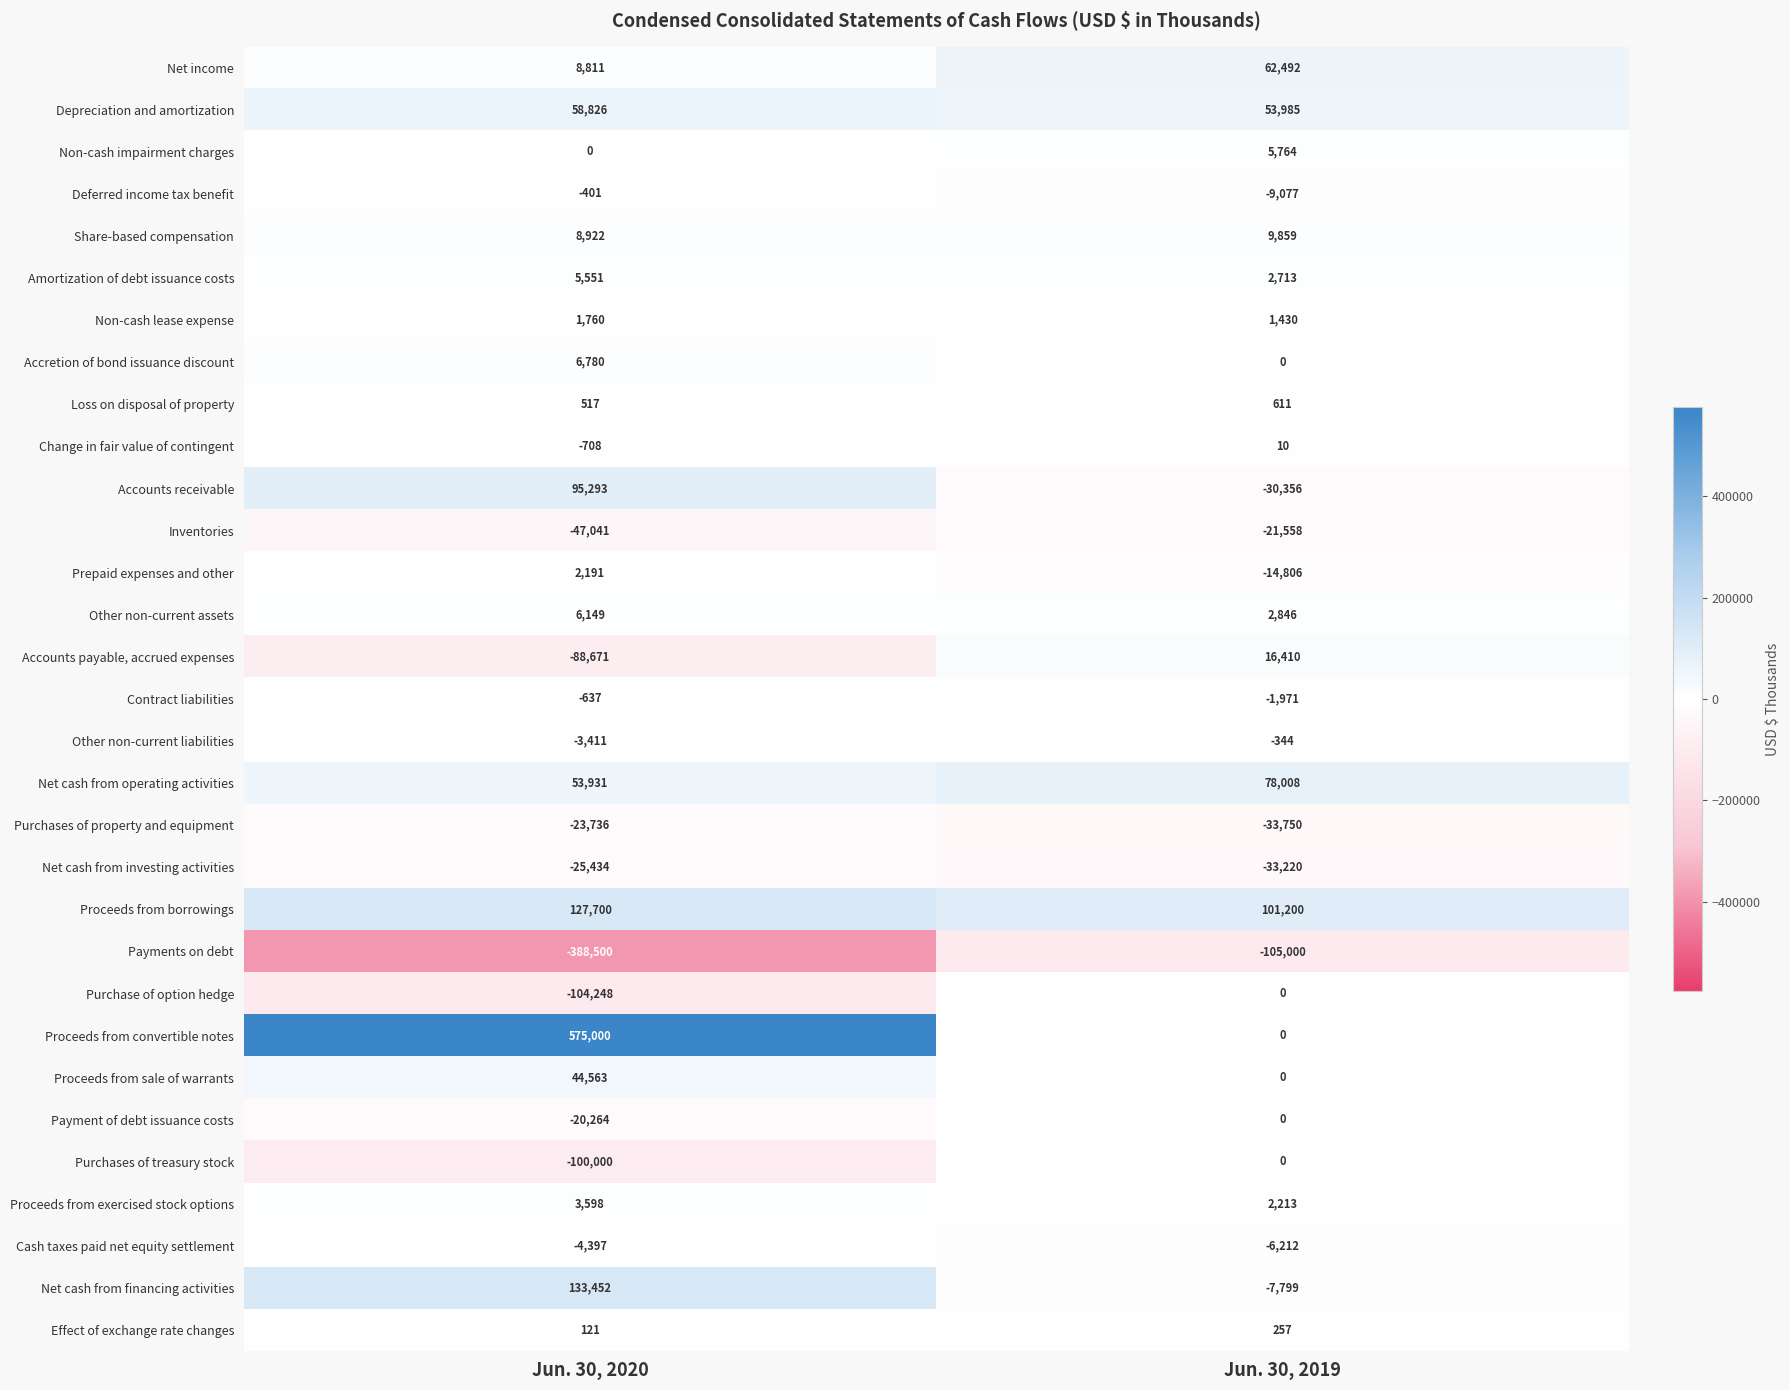

What is the sum of all Change in fair value of contingent values?

-698